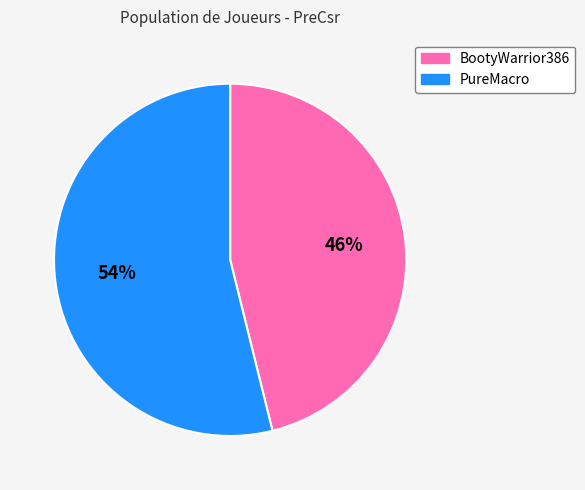

To the nearest percent, what percentage of the pie is BootyWarrior386?

46%